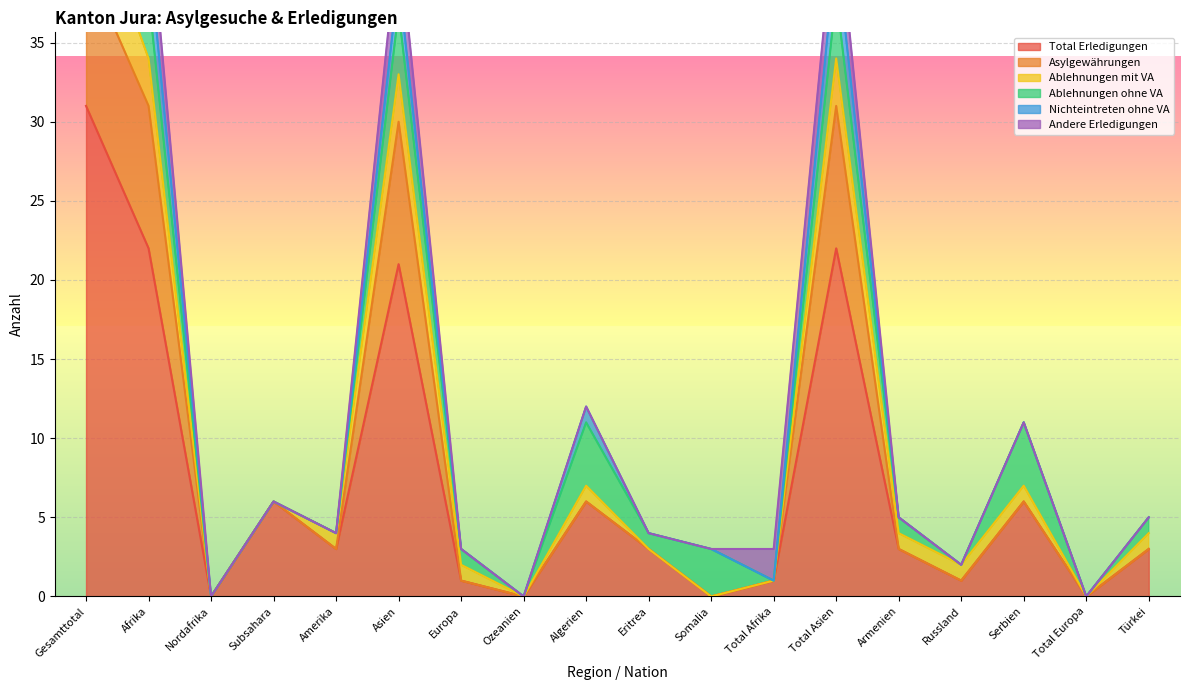

The Ablehnungen ohne VA series shows 0 at Ozeanien. True or false?

True